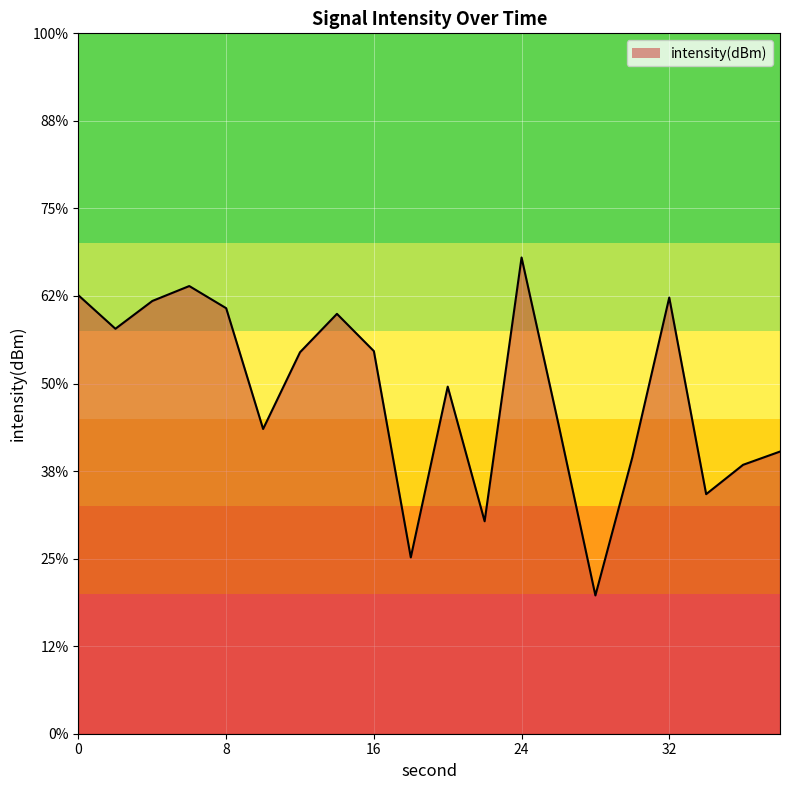

How many lines are shown in the chart?

1